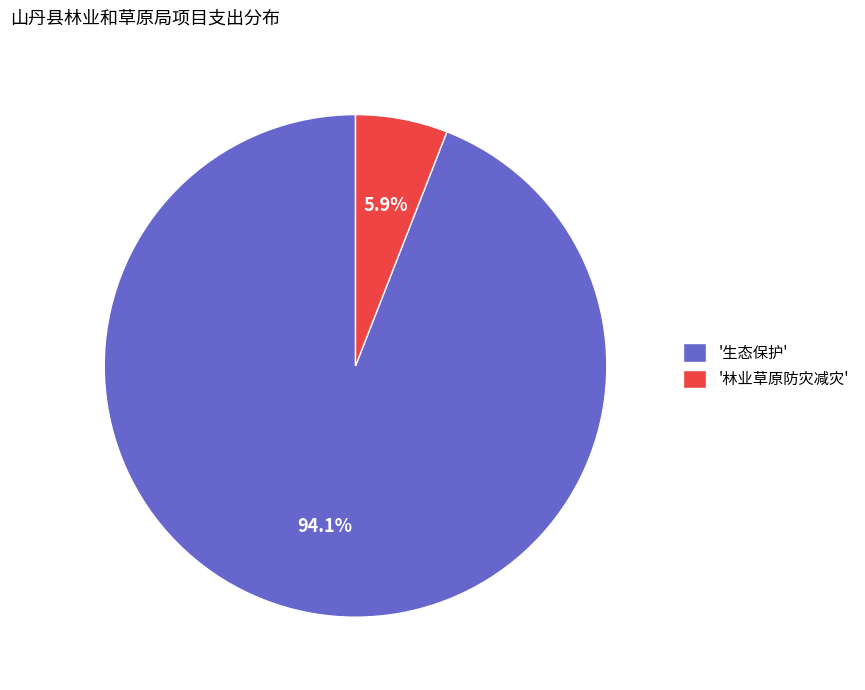

Which has a higher value, '生态保护' or '林业草原防灾减灾'?

'生态保护'